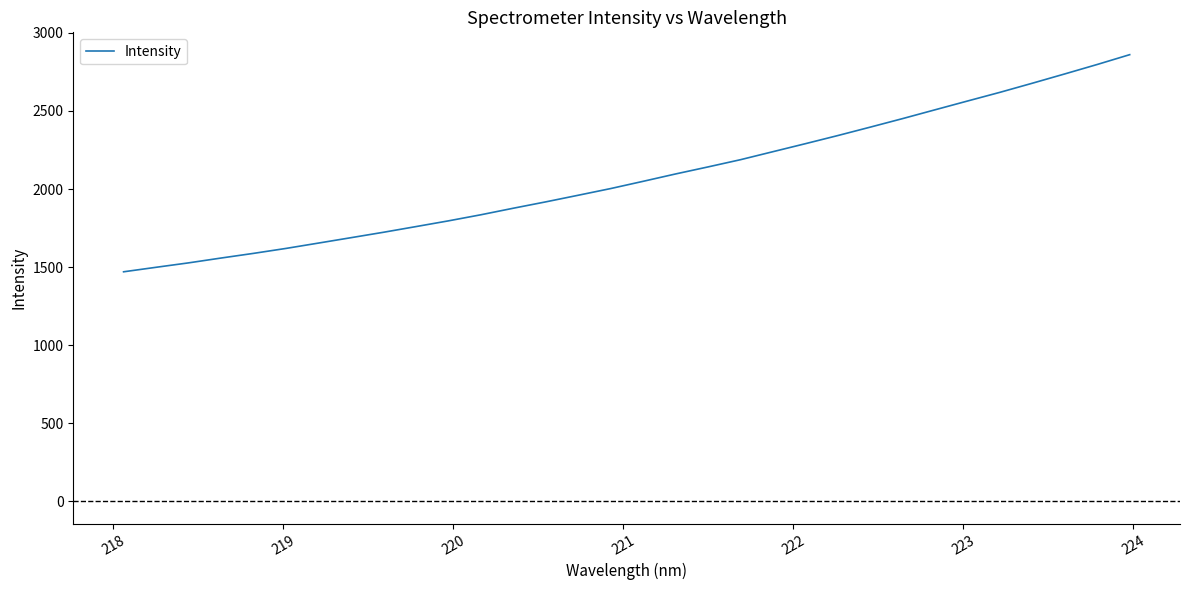

What is the difference between the maximum and minimum values?

1390.1